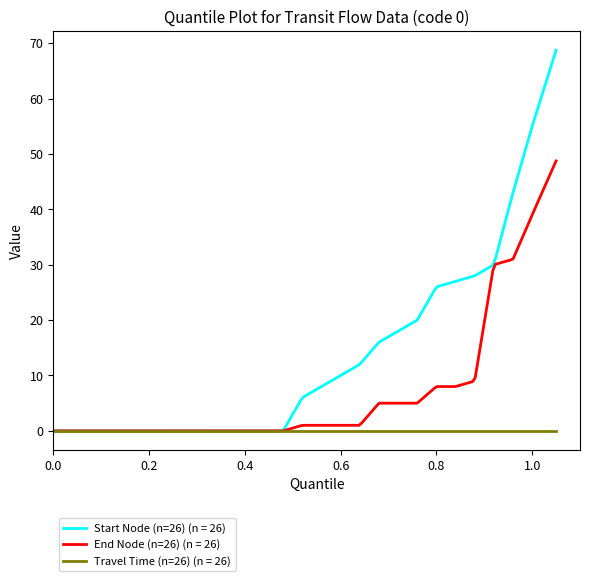

List the series in order of their overall mean, highest first.

Start Node (n=26) (n = 26), End Node (n=26) (n = 26), Travel Time (n=26) (n = 26)